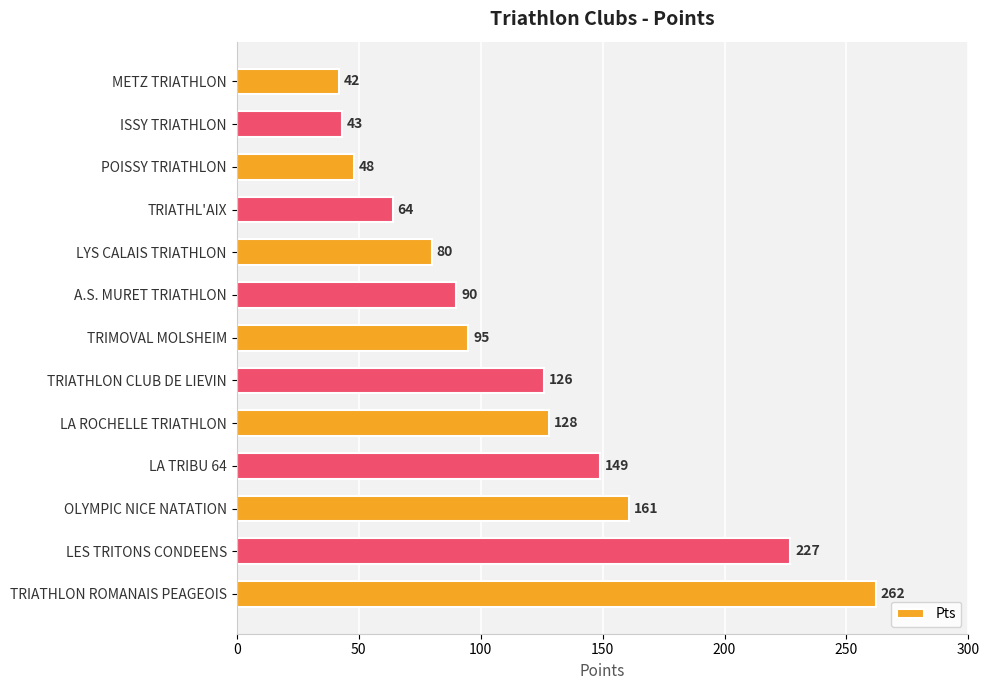

What position from the top is TRIATHLON CLUB DE LIEVIN?

8